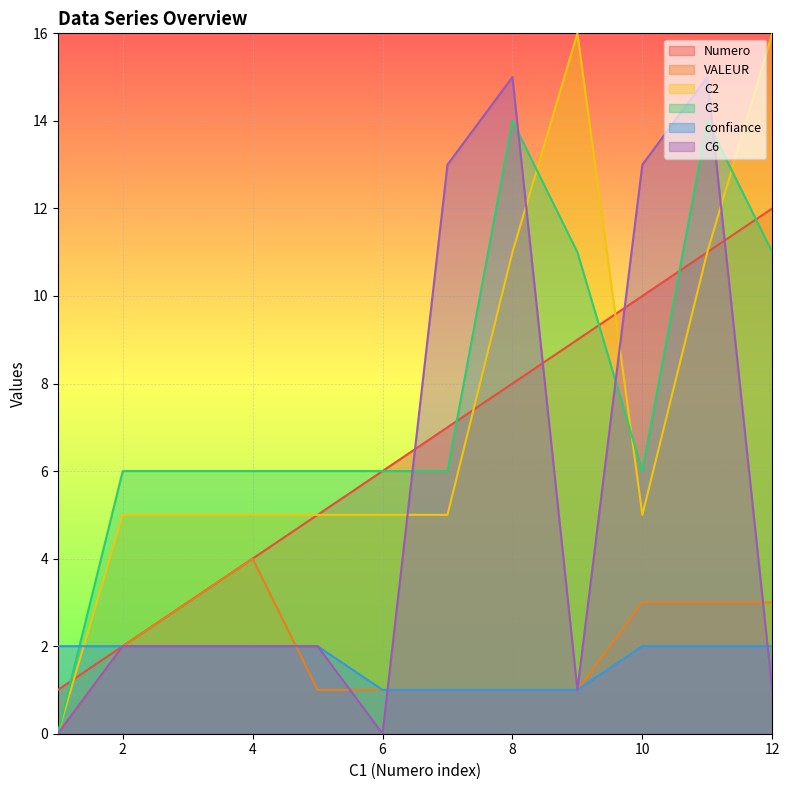

What are all the series names shown in the legend?

Numero, VALEUR, C2, C3, confiance, C6